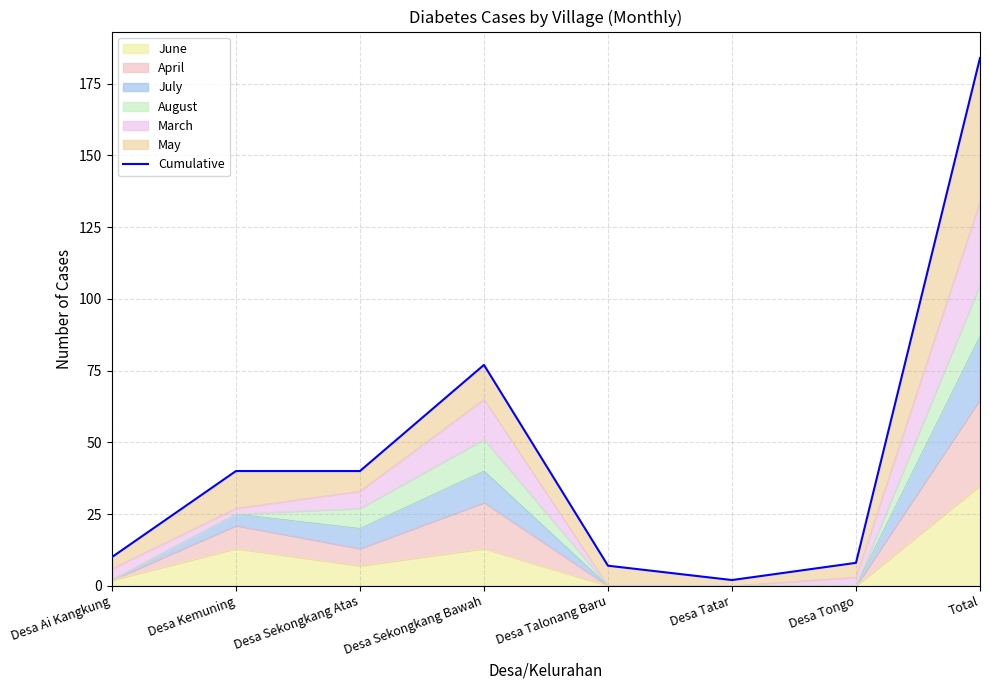

True or false: the data shows 1 at Desa Tatar.

False